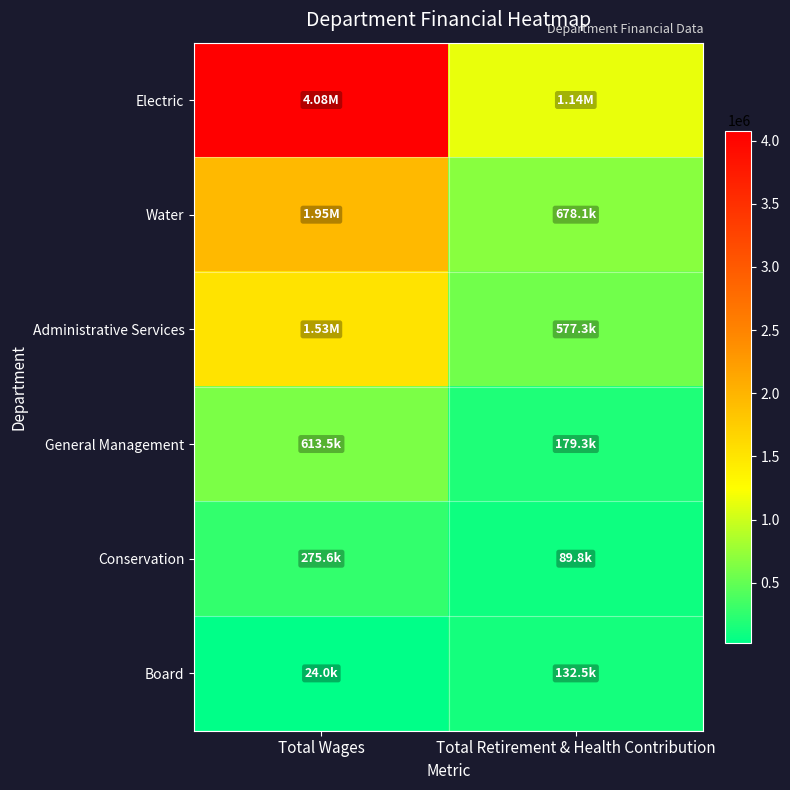

Reading right to left, list all the values displayed in this chart.

Electric: Total Retirement & Health Contribution=1141679	Total Wages=4079804
Water: Total Retirement & Health Contribution=678088	Total Wages=1949626
Administrative Services: Total Retirement & Health Contribution=577276	Total Wages=1526551
General Management: Total Retirement & Health Contribution=179341	Total Wages=613457
Conservation: Total Retirement & Health Contribution=89806	Total Wages=275574
Board: Total Retirement & Health Contribution=132524	Total Wages=24000